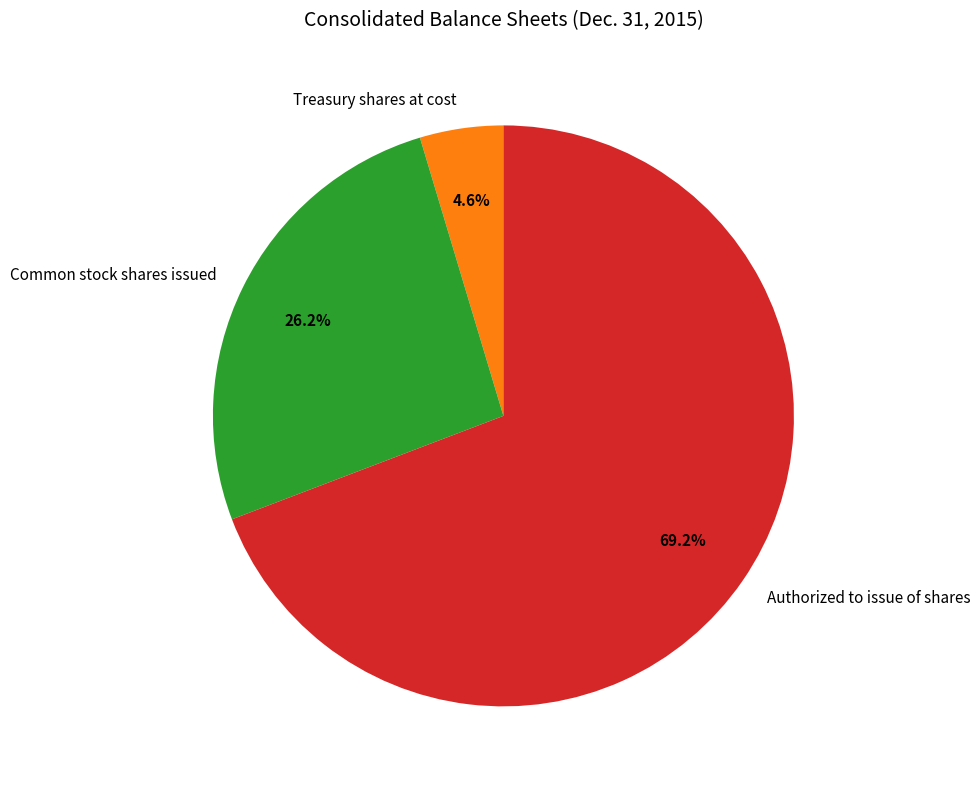

Does Treasury shares at cost account for over 50% of the chart?

No